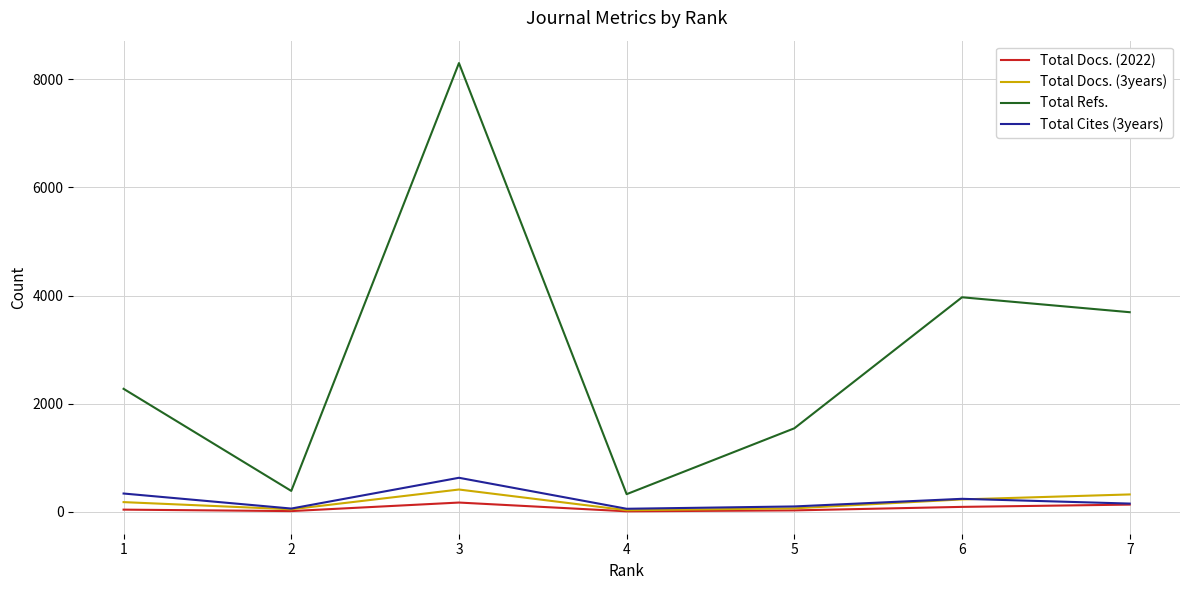

Where is the first local maximum for Total Refs.?

3